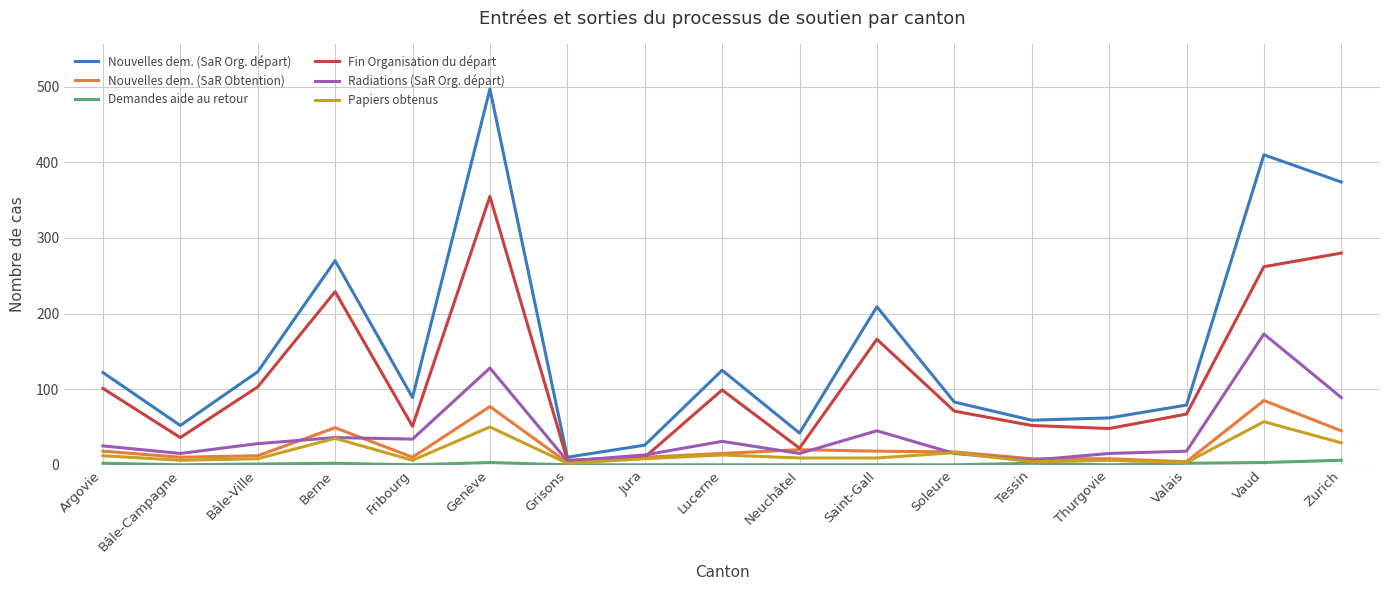

True or false: Papiers obtenus has a value of 8 at Bâle-Ville.

True